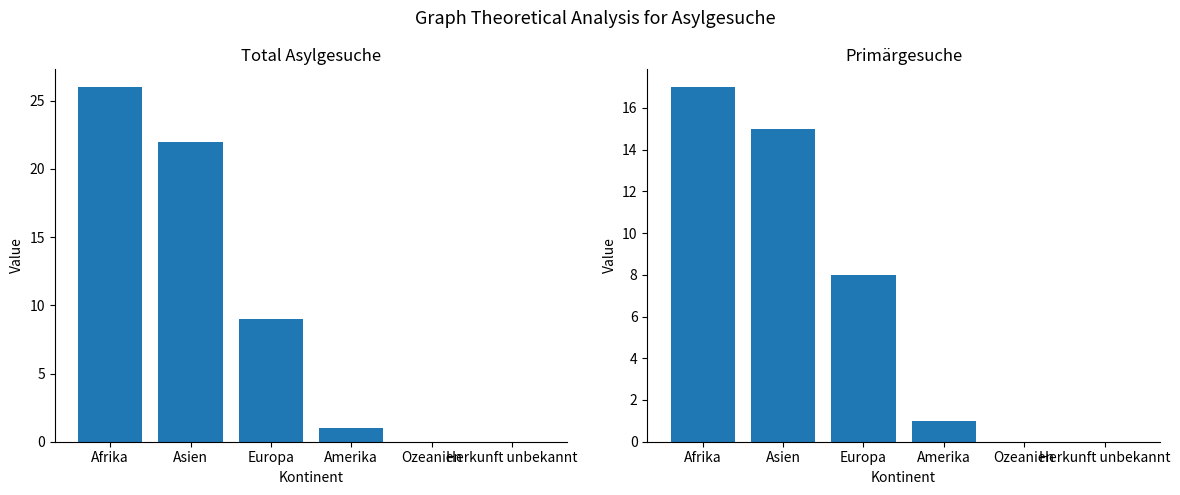

At which label does Total Asylgesuche reach its minimum?

Ozeanien